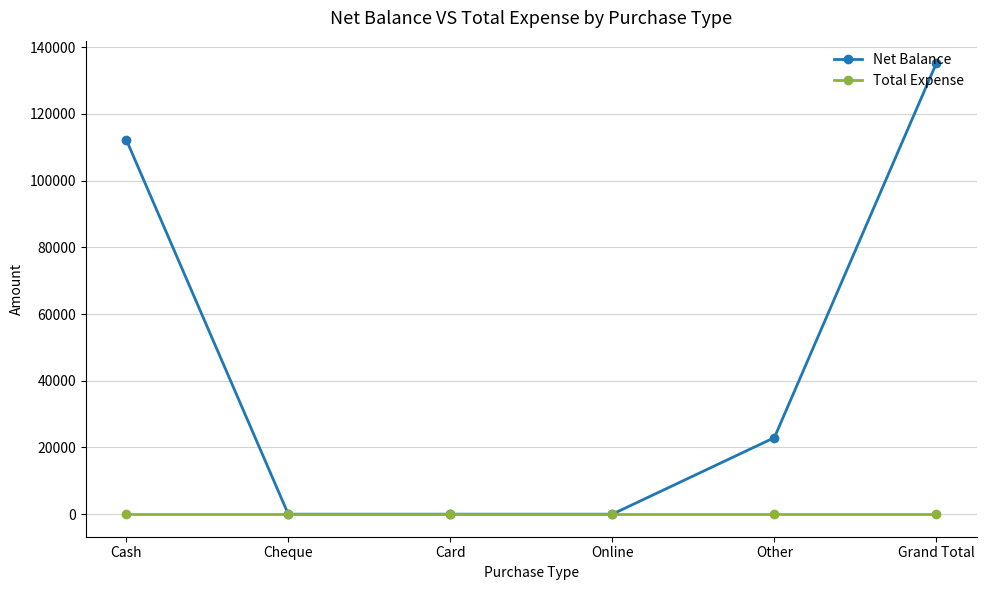

What is the sum of all Net Balance values?

270358